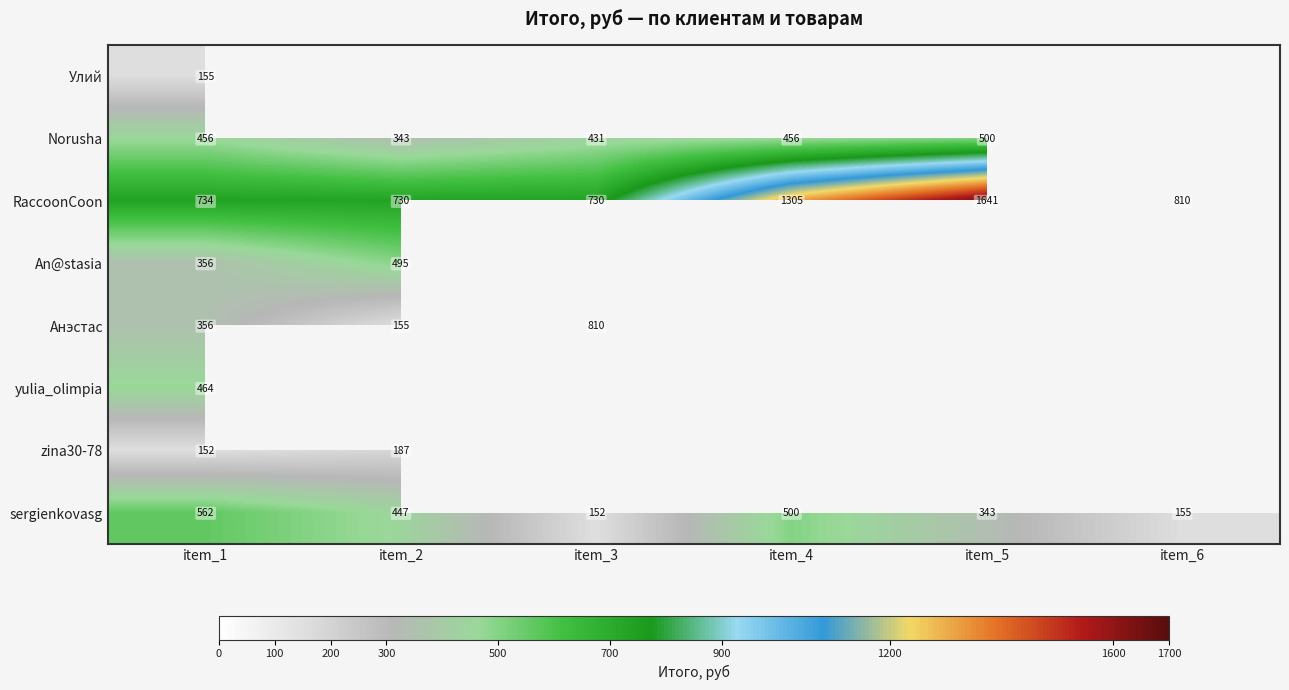

The value of RaccoonCoon at item_6 is 810. True or false?

True